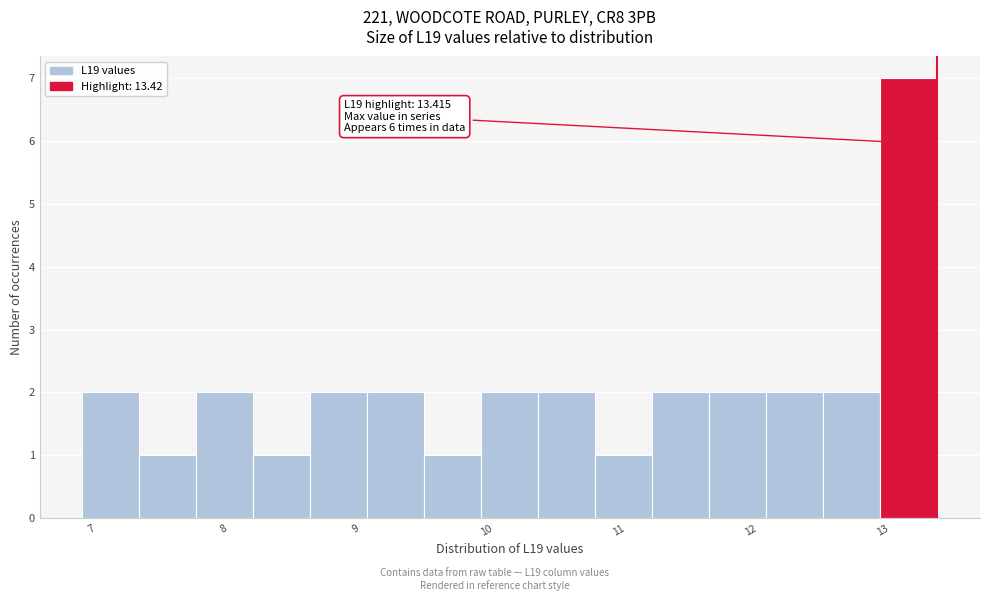

Which range on the x-axis has the tallest bar?

13.0 to 13.4